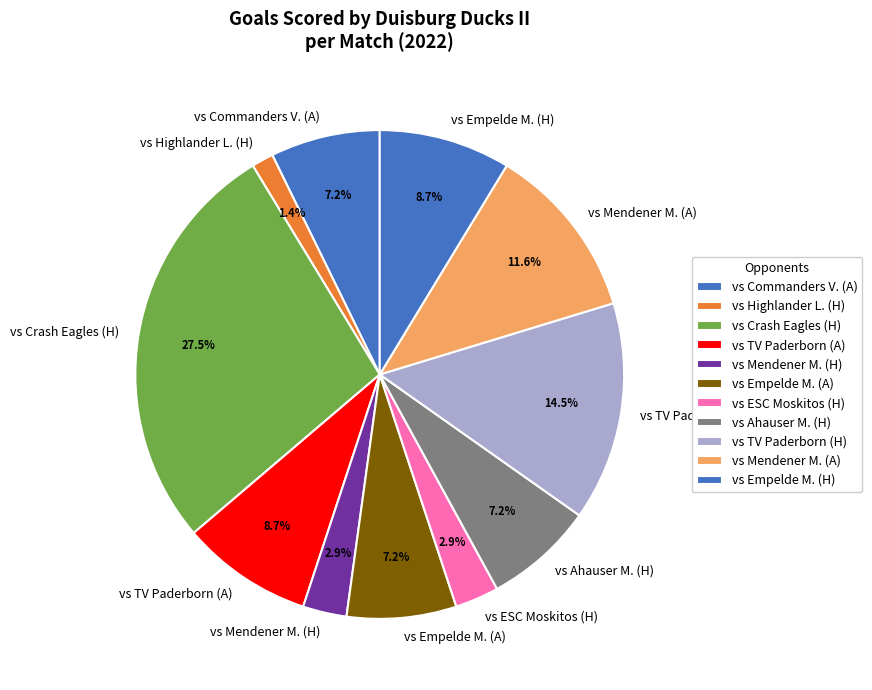

What percentage is NOT represented by vs Empelde M. (H)?

91.3%